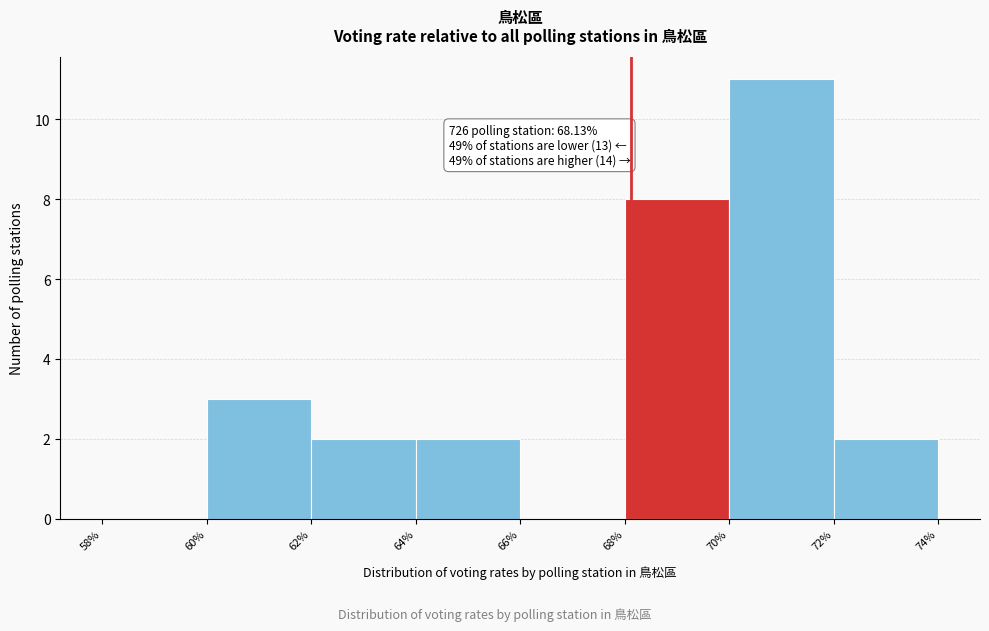

Which range on the x-axis has the tallest bar?

70% to 72%